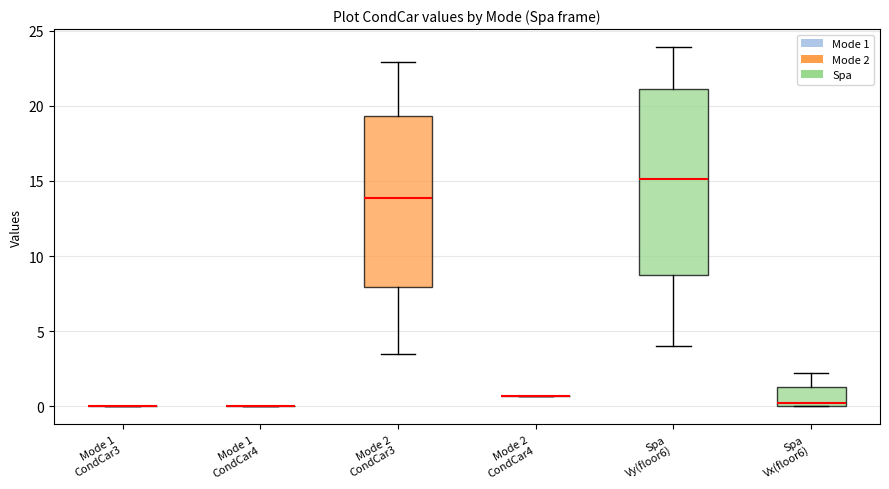

Comparing the boxes themselves (not the whiskers), which one is the tallest?

Spa Vy(floor6)